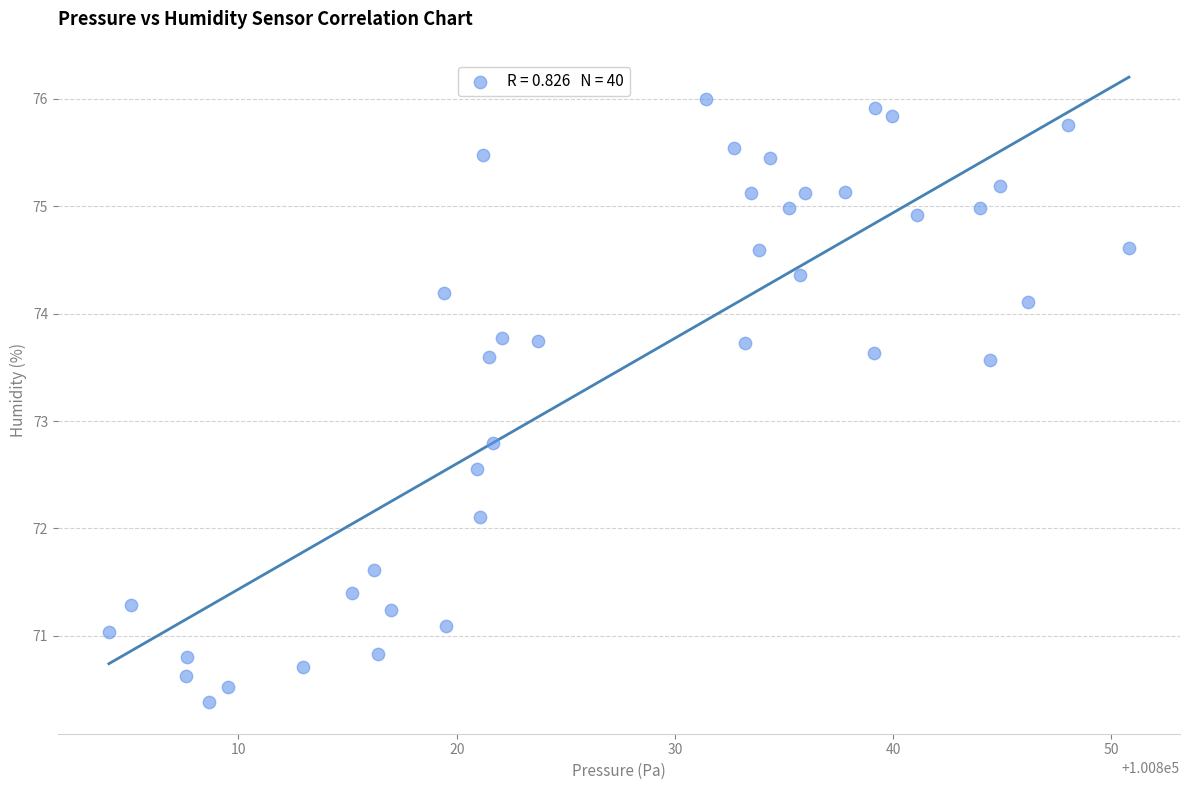

What is the range of X values (max minus min)?

46.8